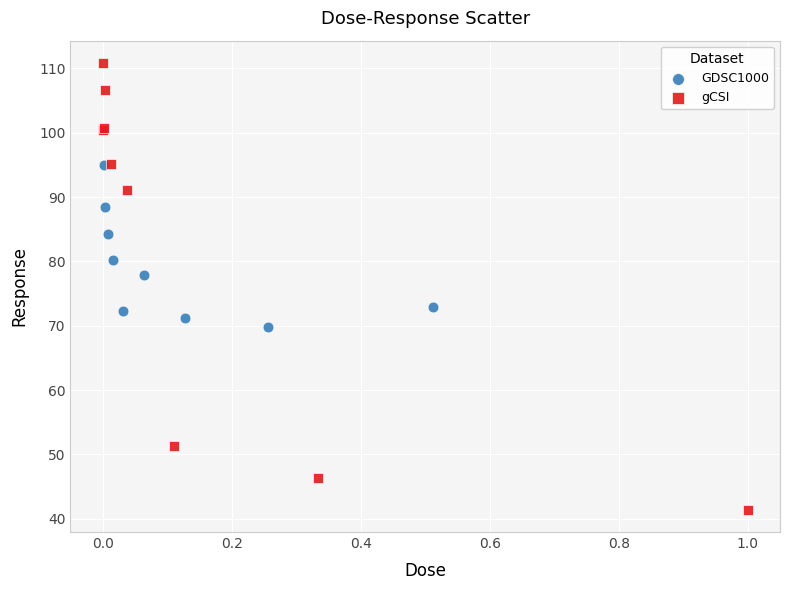

What are all the series names shown in the legend?

GDSC1000, gCSI